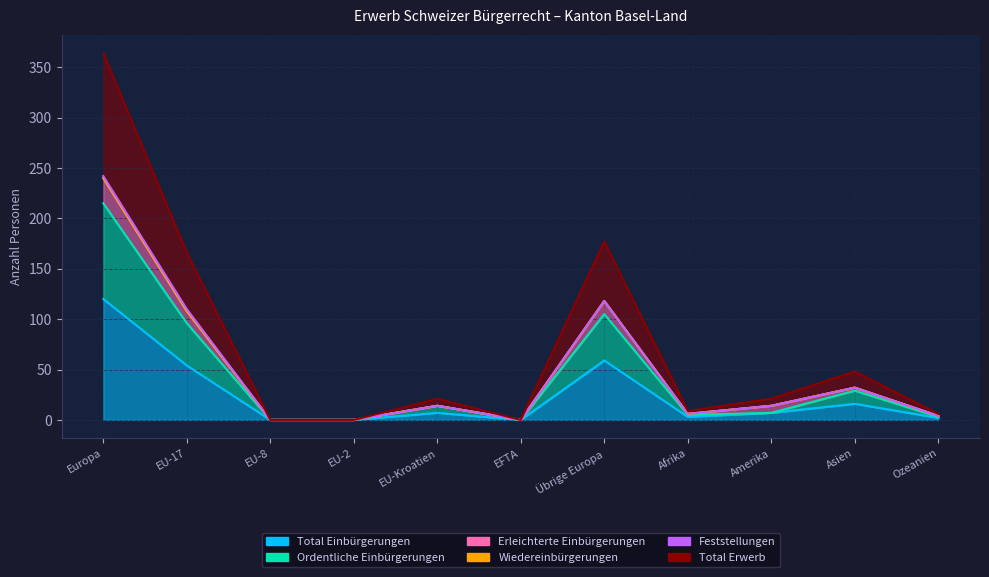

Is it true that Total Einbürgerungen equals 59 at Übrige Europa?

True